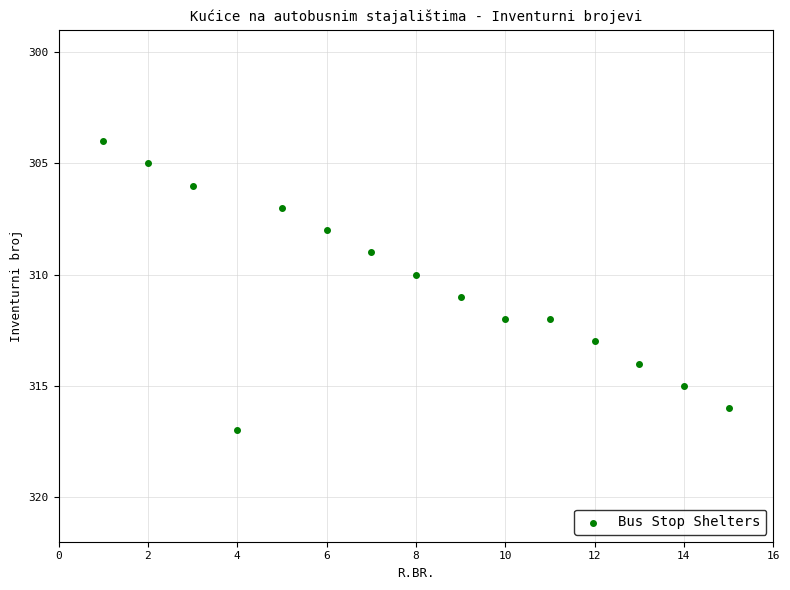

What is the range of Y values (max minus min)?

13